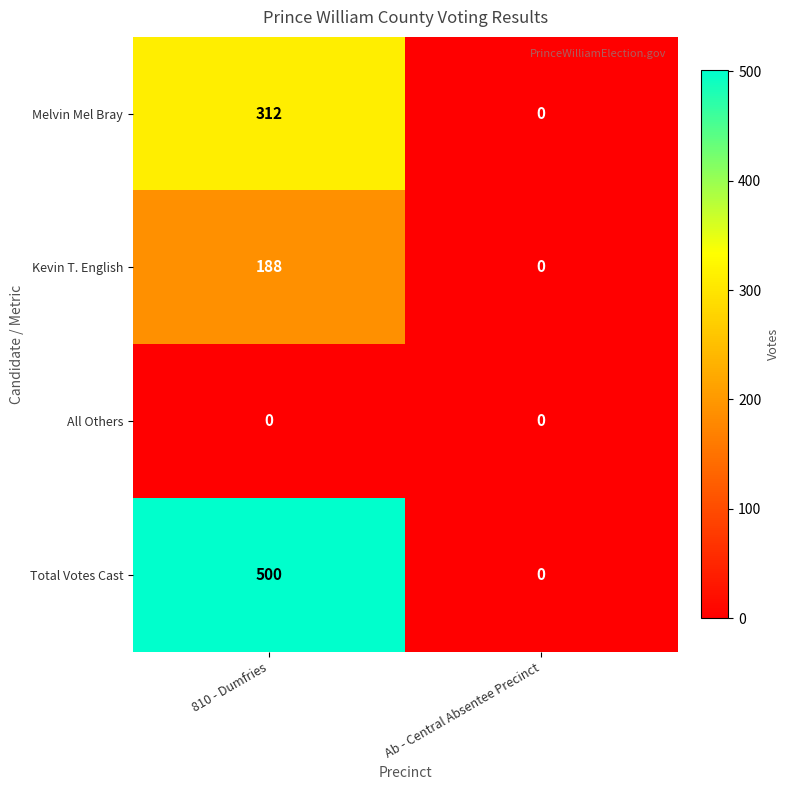

Rank the series by their average value, from lowest to highest.

All Others, Kevin T. English, Melvin Mel Bray, Total Votes Cast